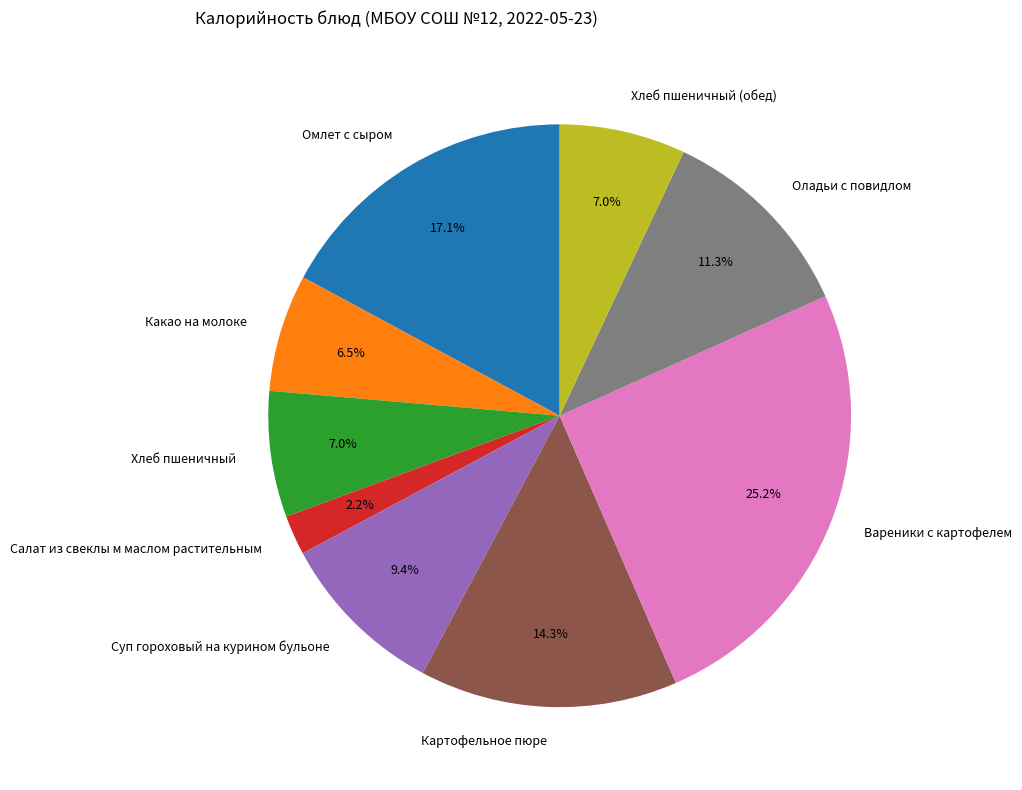

True or false: Вареники с картофелем accounts for 17% of the total.

False